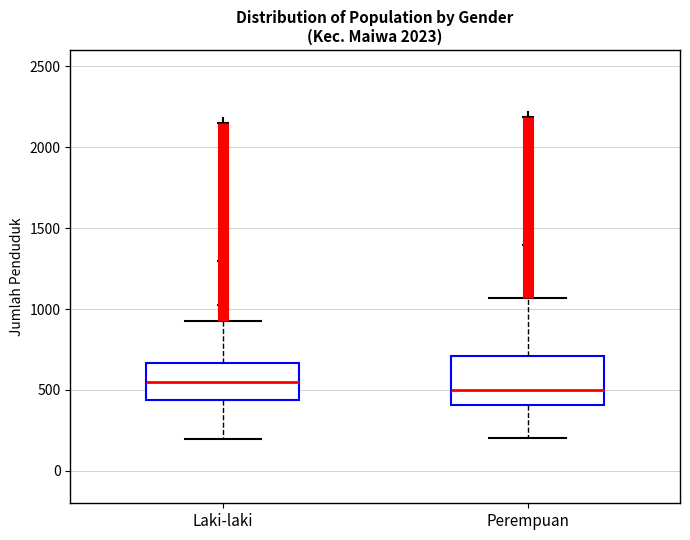

Which box is the tallest, from its lower edge to its upper edge?

Perempuan